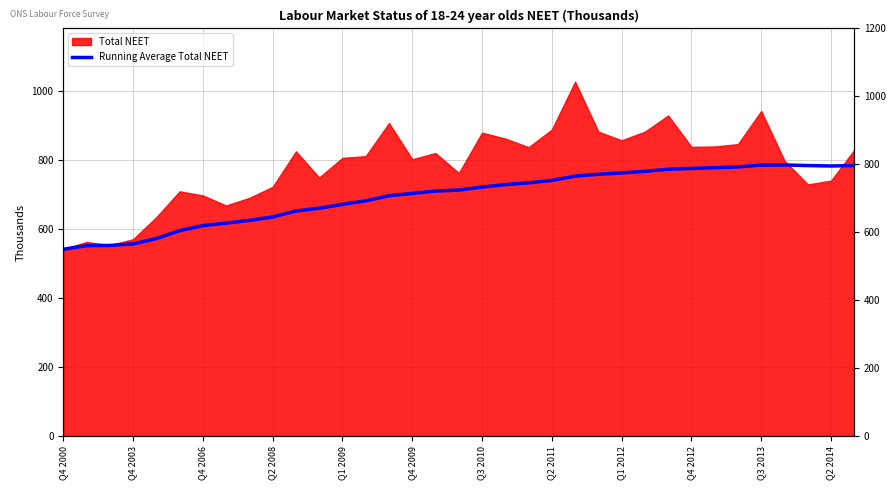

Approximately how many times larger is the value at Q2 2014 compared to Q2 2008?

1.2